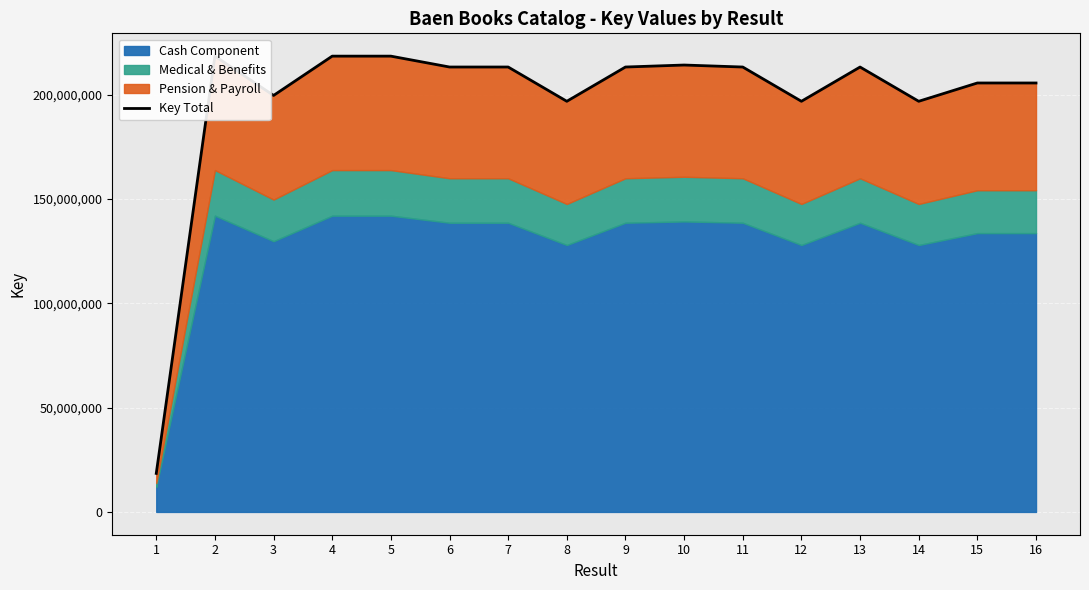

Between 12 and 4, which is larger?

4